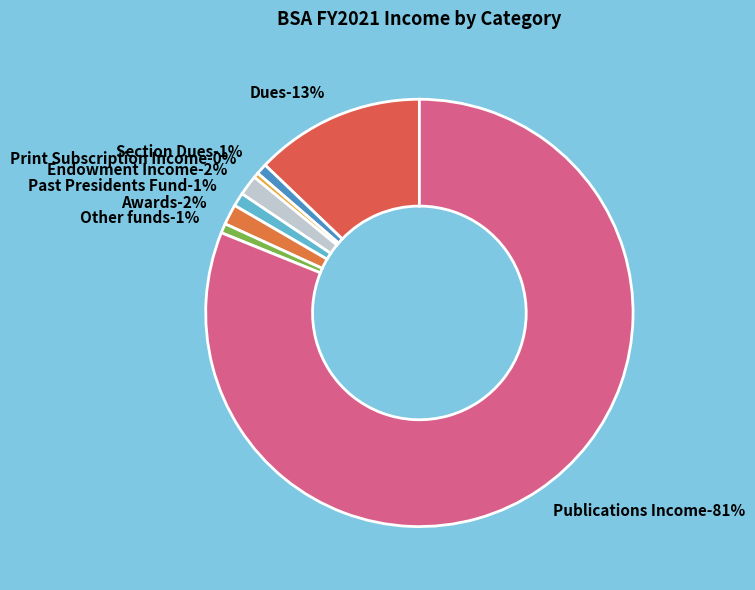

Count the number of slices in the pie.

8